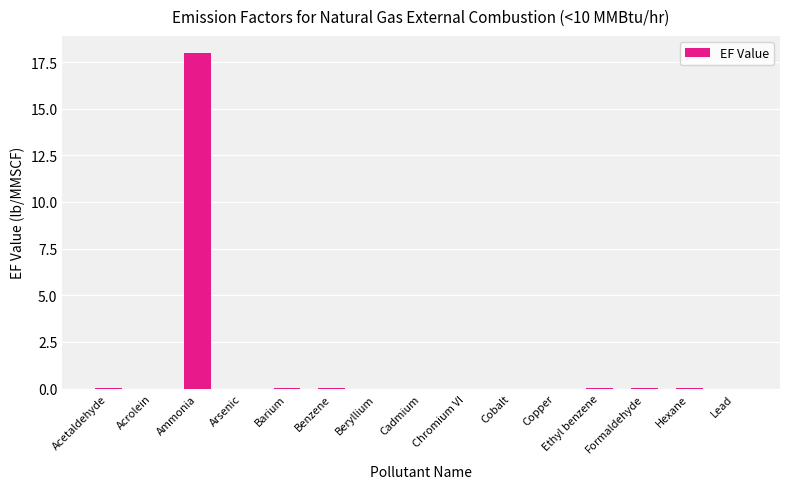

True or false: the data shows 0.0 at Beryllium.

True